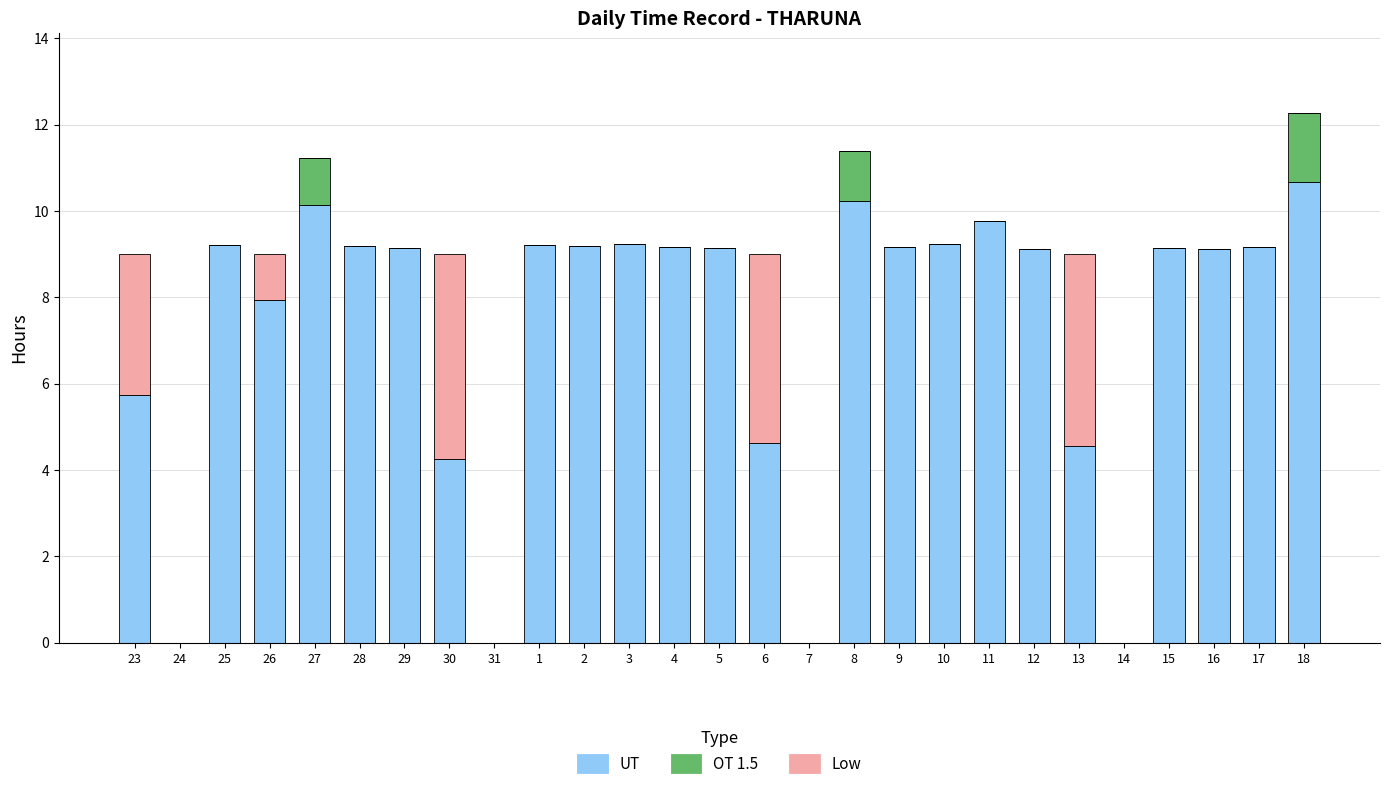

What is the approximate value of Low at 27?

10.2